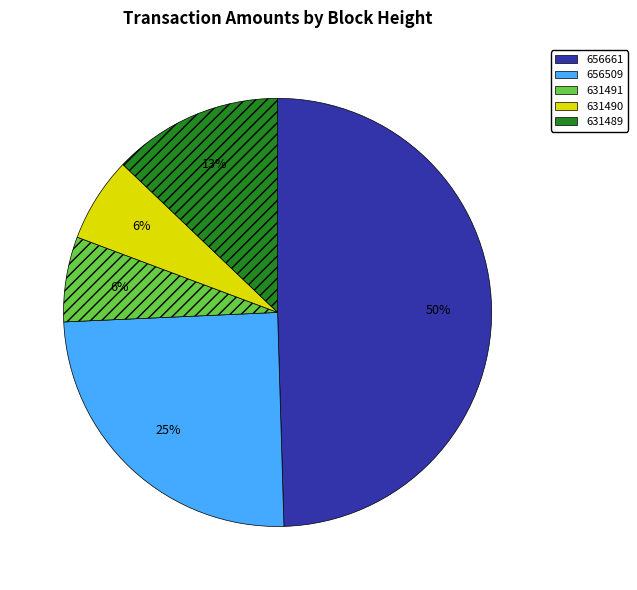

What is the largest slice in the pie chart?

656661